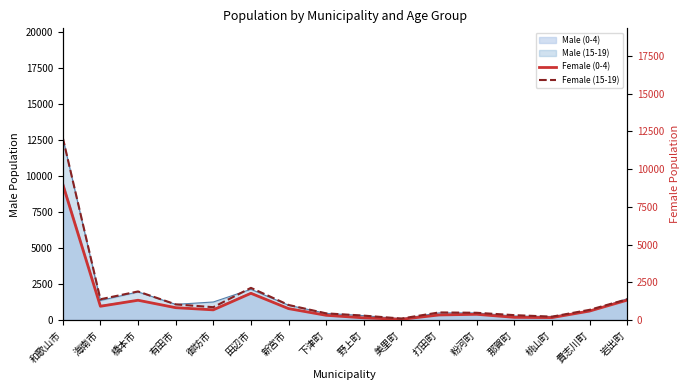

What is the sum of all Female (15-19) values?

24836